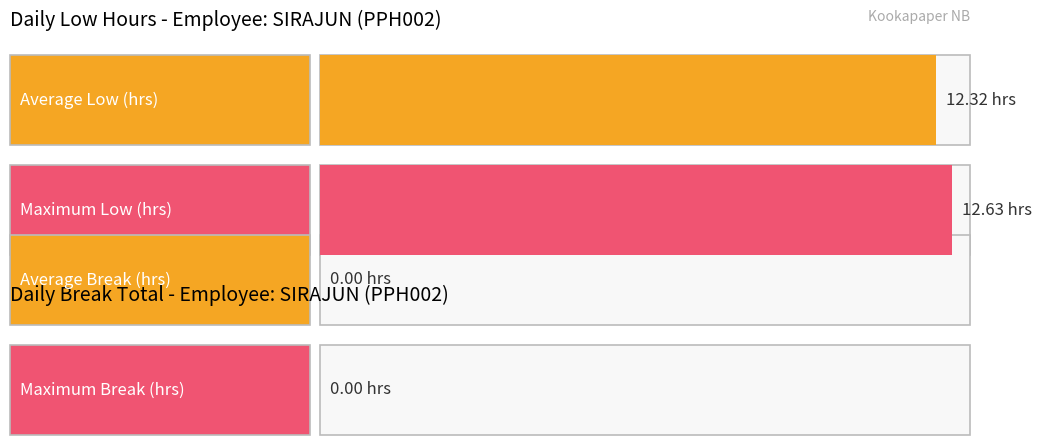

Which series has the largest total across all categories?

Low (hours)